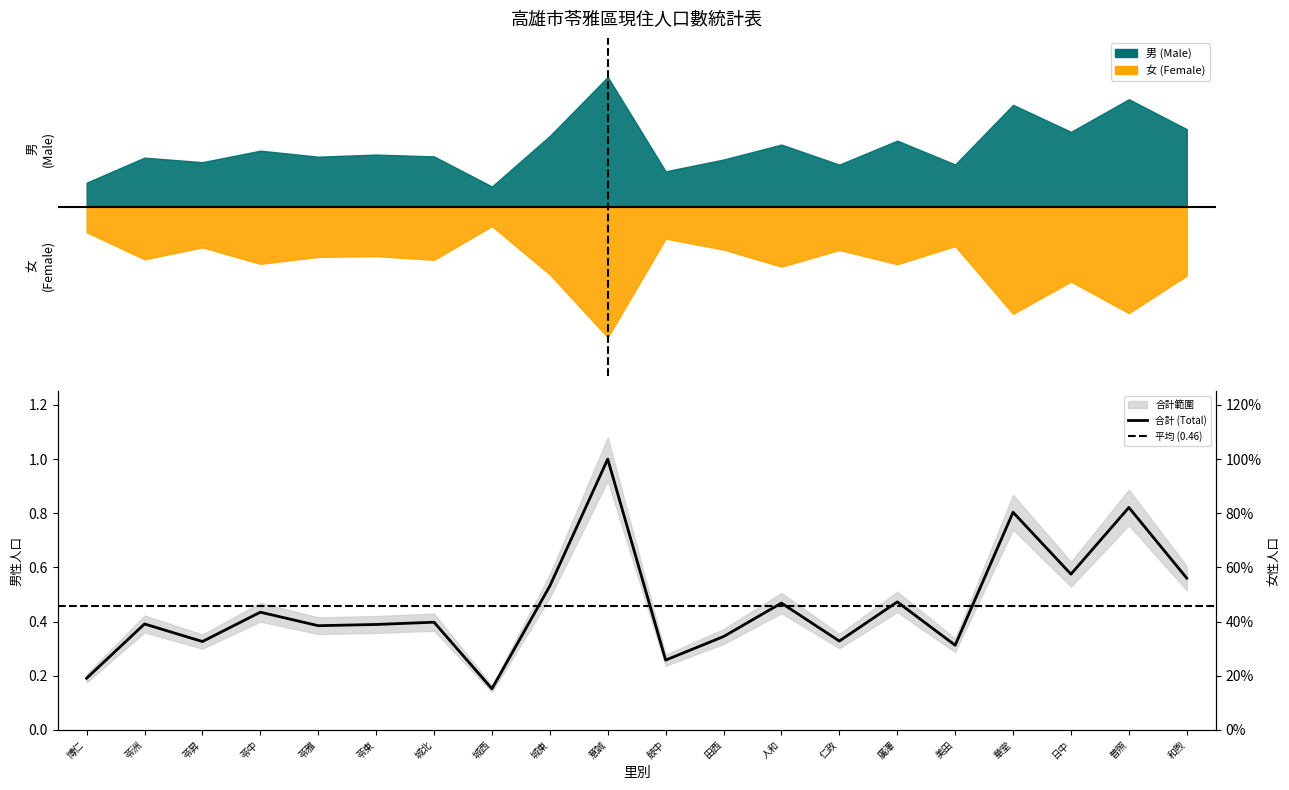

Reading left to right, what are all the values shown in this chart?

博仁=0.2	苓洲=0.4	苓昇=0.3	苓中=0.4	苓雅=0.4	苓東=0.4	城北=0.4	城西=0.2	城東=0.5	意誠=1.0	鼓中=0.3	田西=0.3	人和=0.5	仁政=0.3	廣澤=0.5	美田=0.3	華堂=0.8	日中=0.6	普照=0.8	和煦=0.6